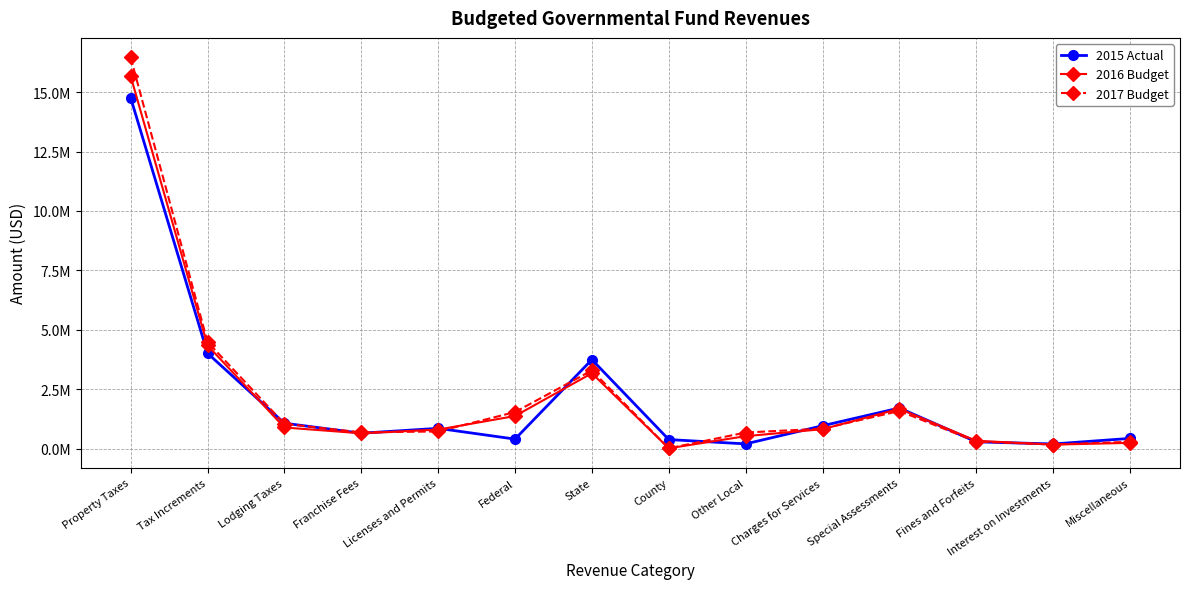

In 2017 Budget, how many points are lower than both neighbors (excluding endpoints)?

3